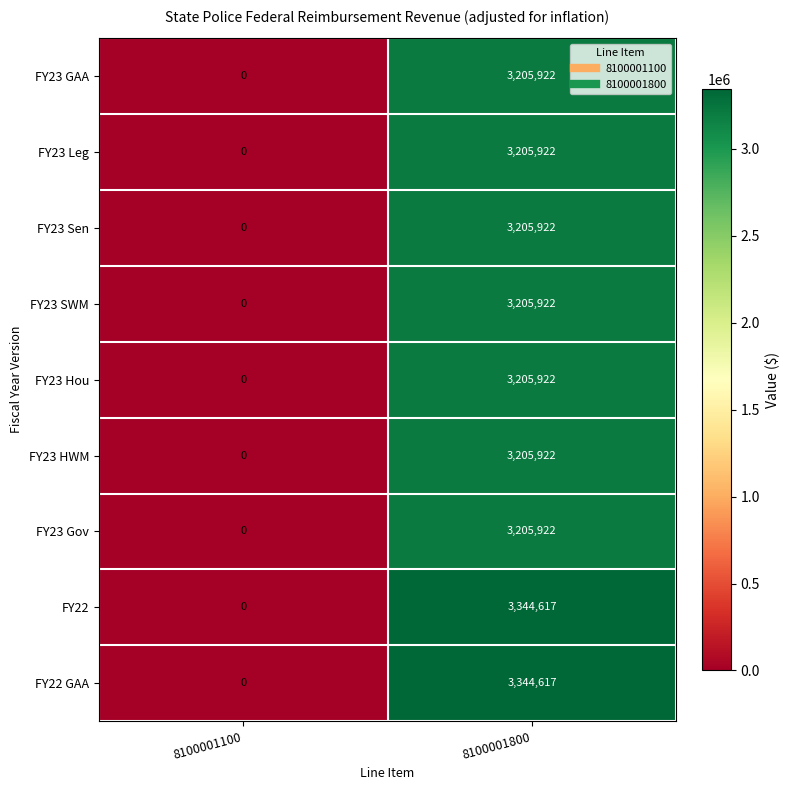

Count the number of data series in this chart.

9